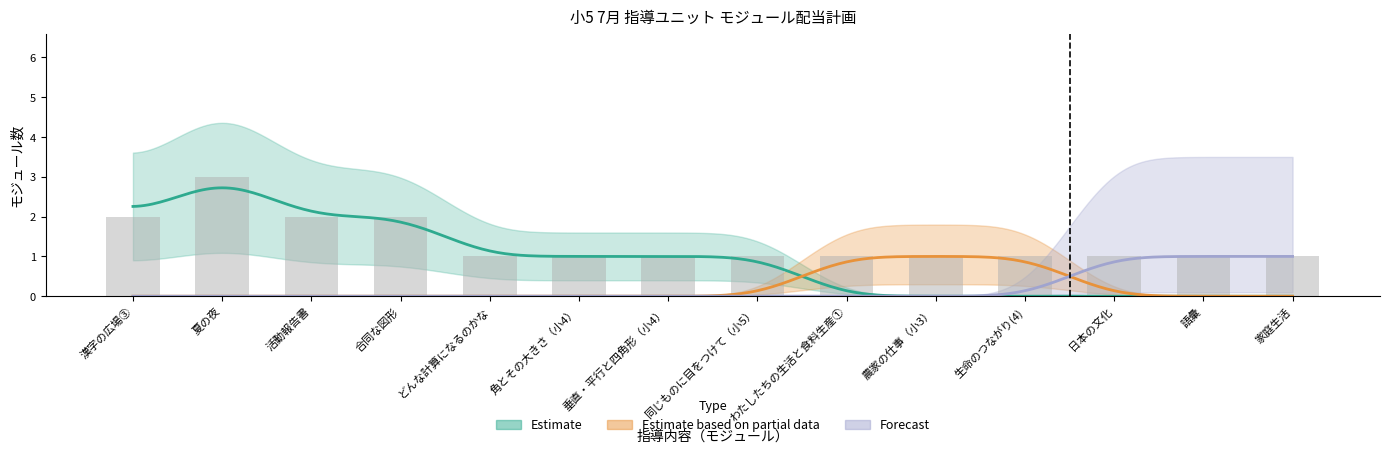

Which series has the largest total across all categories?

Estimate